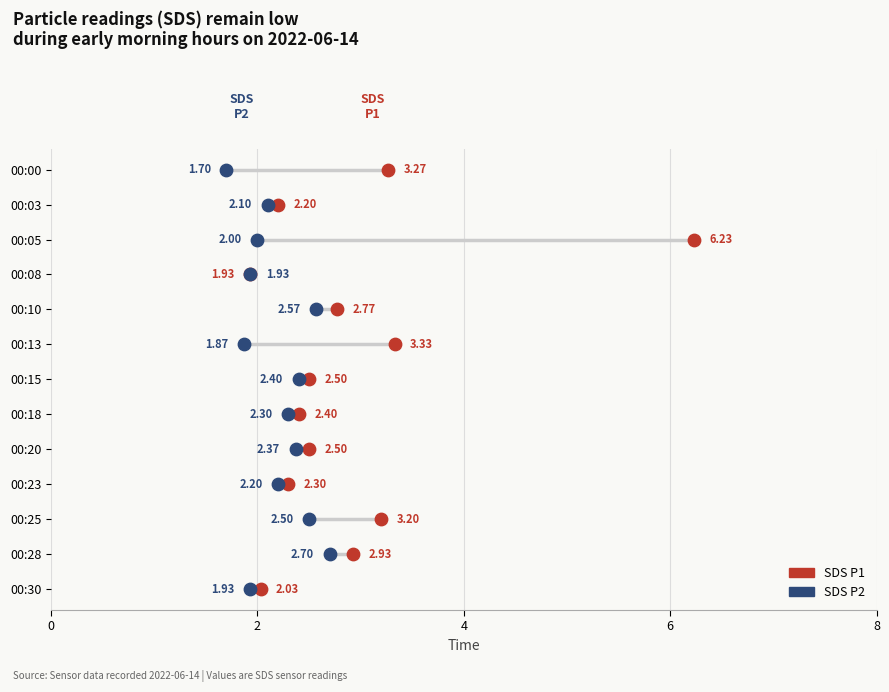

Which series has the widest spread of Y values?

SDS P1